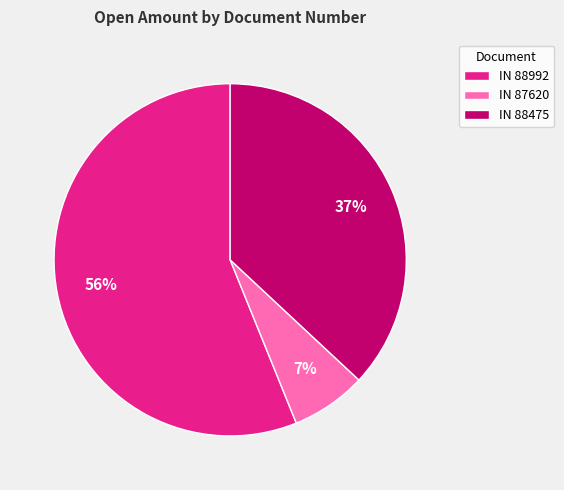

Do IN 88475 and IN 87620 together represent more than half of the pie?

No